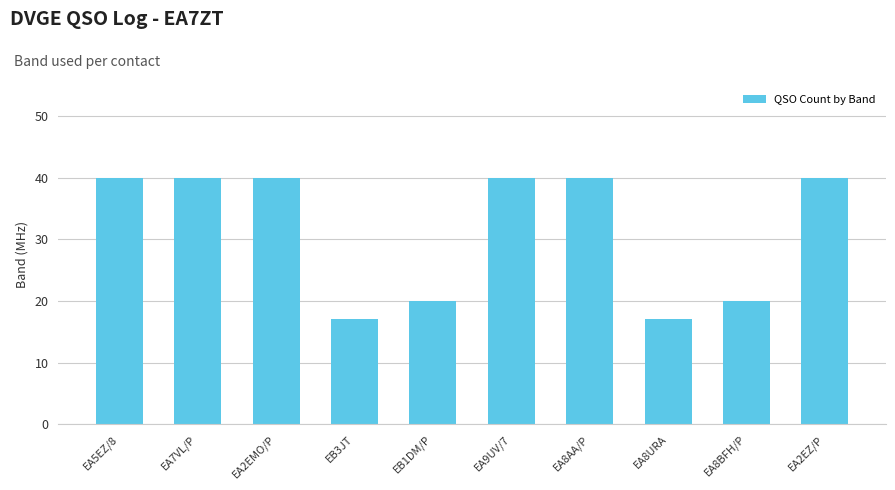

What is the greatest value displayed?

40